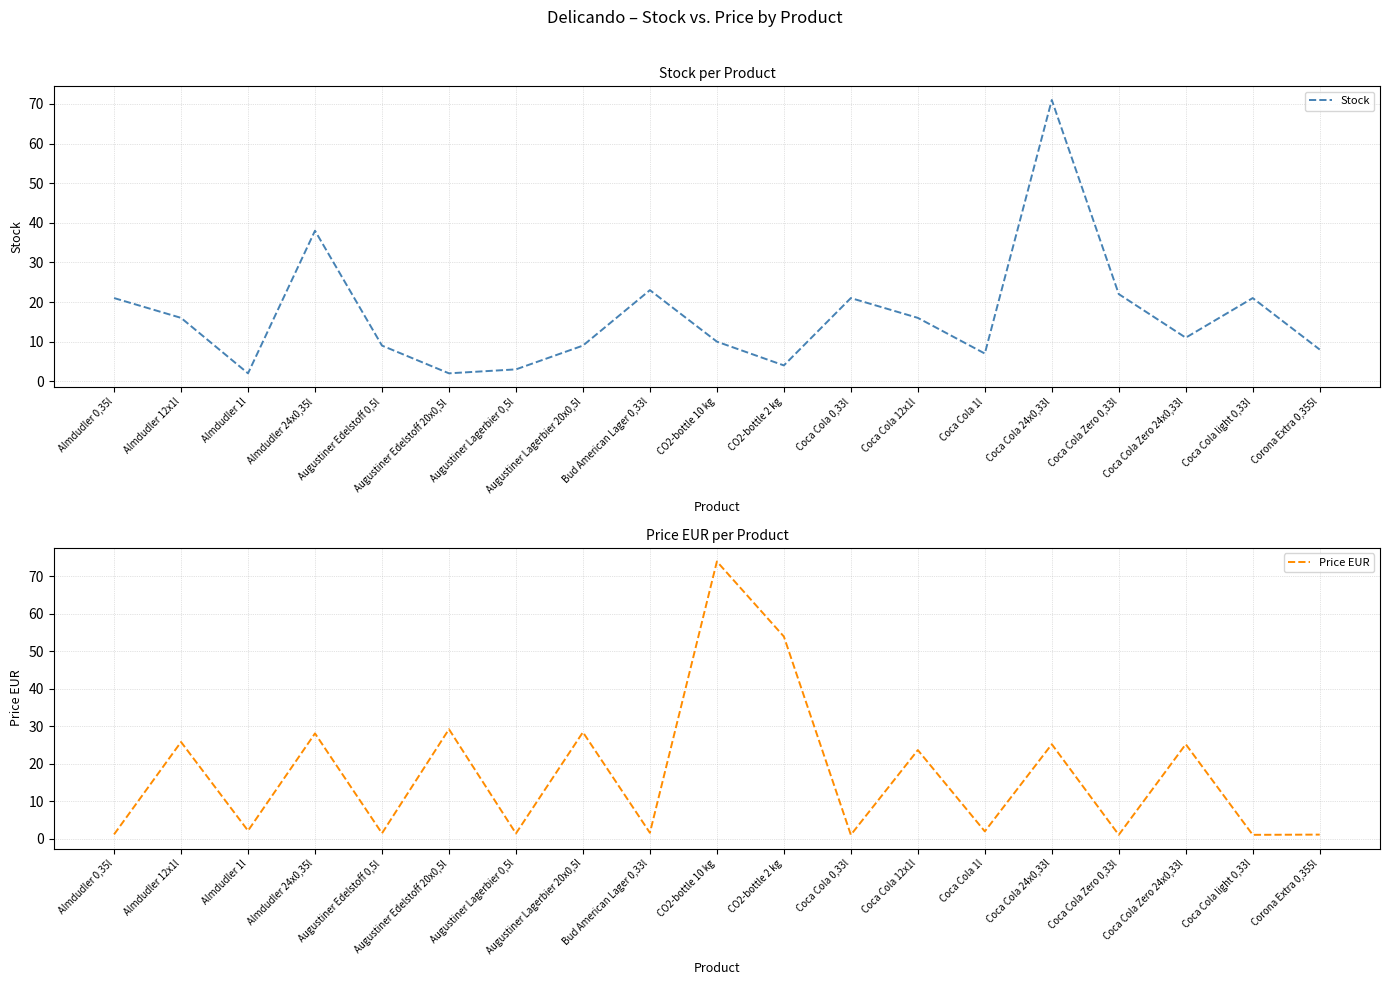

What is the minimum value for Price EUR?

1.1